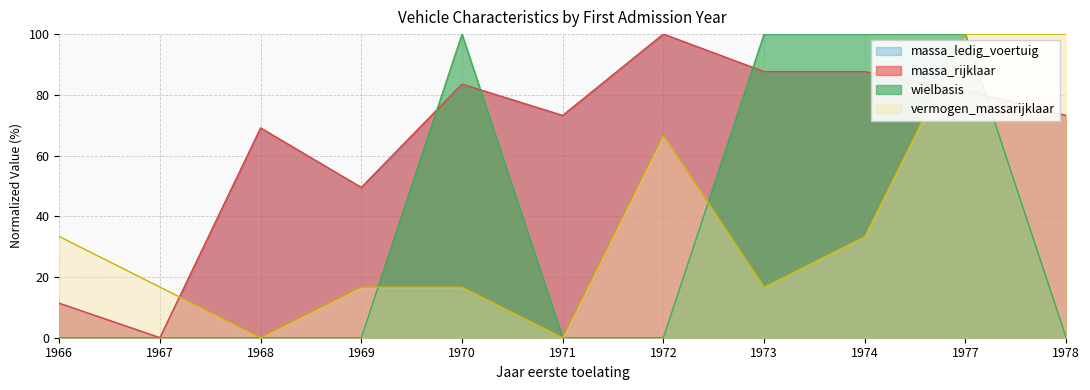

At which category does vermogen_massarijklaar reach its first local valley?

1968